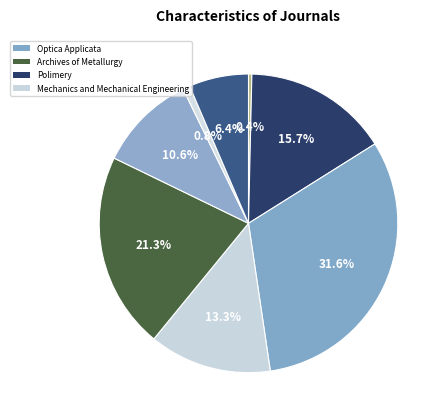

Count the number of slices in the pie.

8